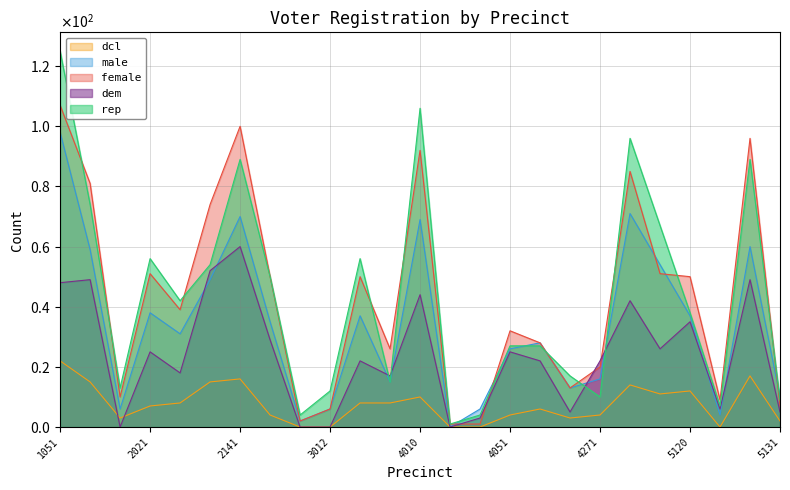

True or false: dem and dcl cross at least once.

True